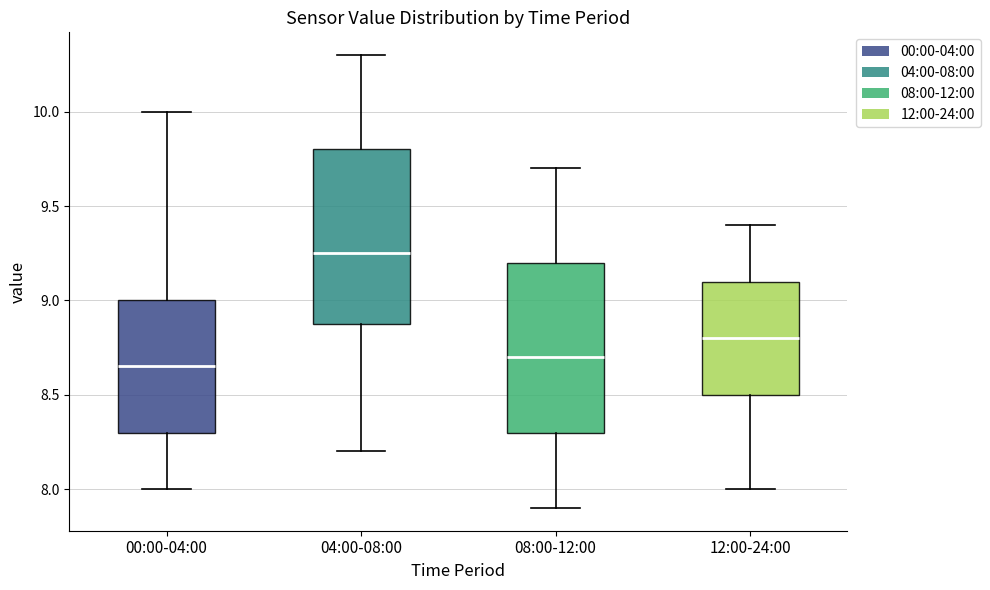

Reading left to right, transcribe this box plot: for each box, give where its median line is, the range the box spans, and where its two whiskers end, as read against the y-axis. The values are not printed on the chart, so give them approximately, as read against the axis.

00:00-04:00: median 8.65, box 8.30 to 9.00, whiskers 8.00 to 10.00
04:00-08:00: median 9.25, box 8.90 to 9.80, whiskers 8.20 to 10.30
08:00-12:00: median 8.70, box 8.30 to 9.20, whiskers 7.90 to 9.70
12:00-24:00: median 8.80, box 8.50 to 9.10, whiskers 8.00 to 9.40